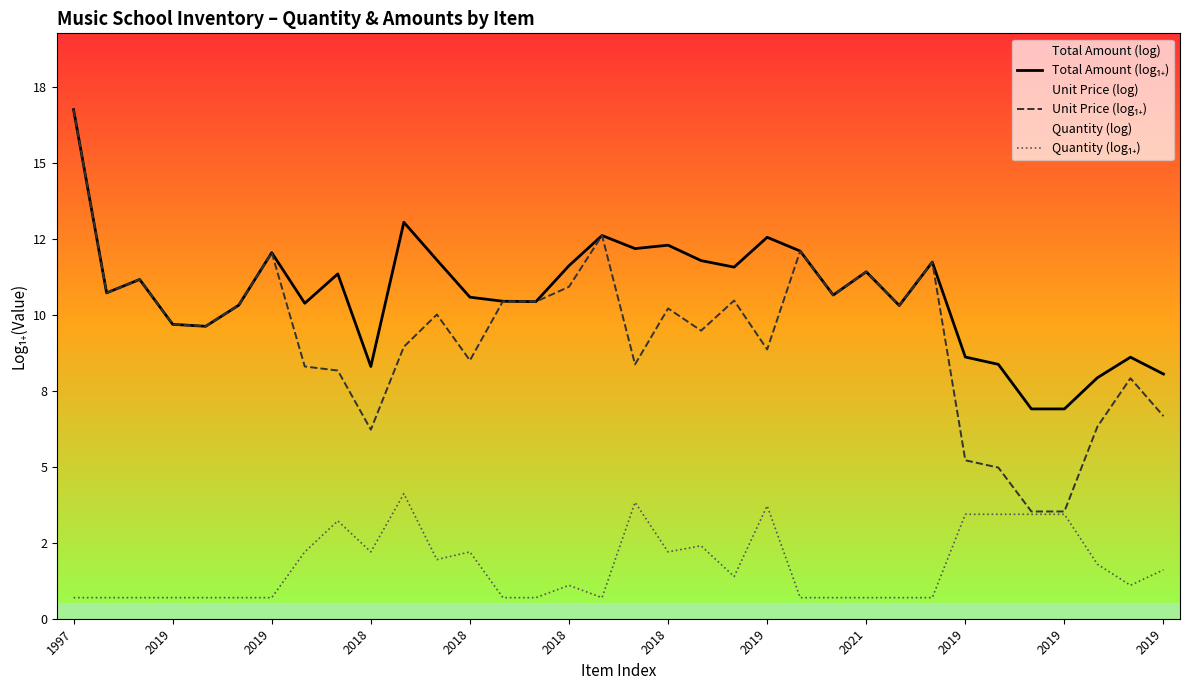

What is the average value of the Total Amount (log₁₊) series?

10.7